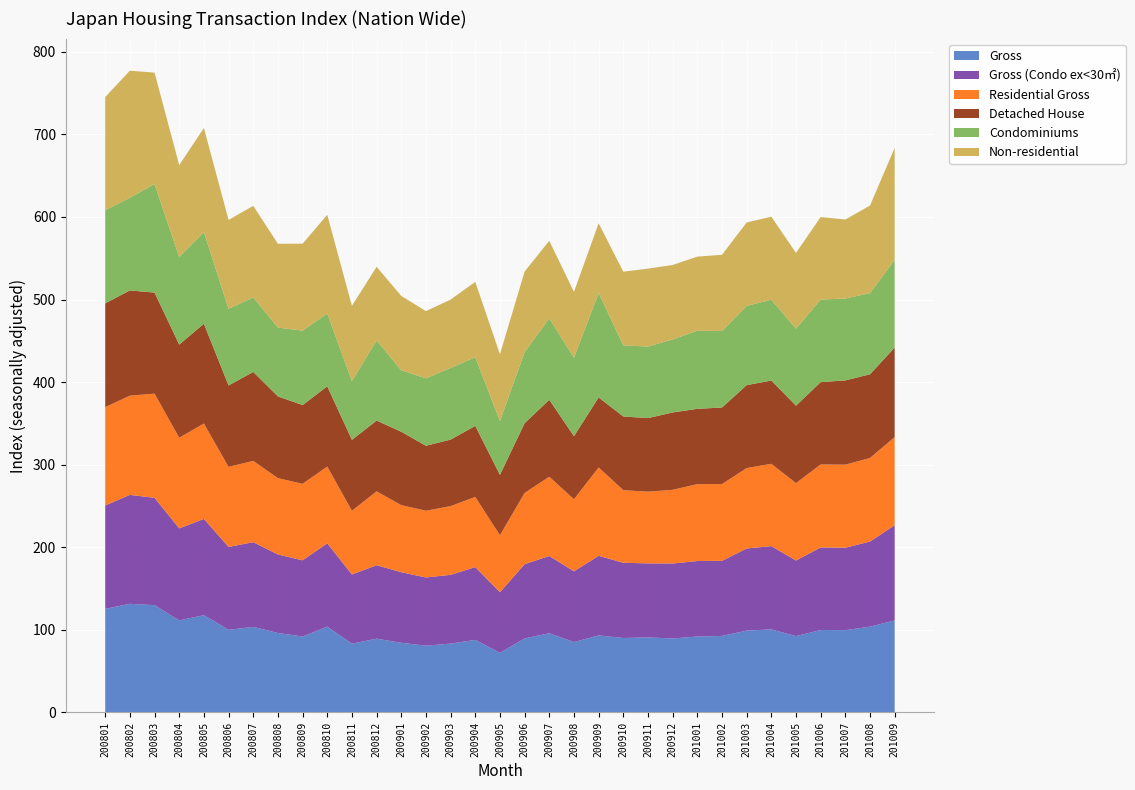

Reading left to right, what are all the values shown in this chart?

Gross: 125.5	131.6	130.0	111.5	117.8	100.1	103.6	96.2	92.0	103.9	83.3	89.4	84.4	80.8	83.4	87.9	72.2	89.7	96.0	85.3	93.3	90.2	90.9	89.6	92.0	92.7	99.1	100.6	92.5	99.9	99.7	103.9	111.4
Gross_Condo_ex30: 125.2	131.9	129.9	111.4	116.5	100.3	102.6	95.1	92.3	100.9	83.8	88.9	85.5	82.6	83.3	88.2	73.3	89.9	93.5	85.6	96.4	91.1	89.7	90.7	91.4	90.9	99.5	100.9	91.6	100.0	99.8	103.1	115.3
Residential_Gross: 119.1	120.2	126.2	109.8	115.5	97.0	98.5	92.5	92.6	93.0	77.2	89.5	81.2	80.8	83.2	85.0	69.1	86.3	96.0	87.3	107.0	88.0	86.8	89.3	93.1	93.0	97.3	99.7	93.7	100.5	100.6	101.2	106.7
Detached_House: 125.6	127.4	122.3	112.8	120.8	98.5	107.7	98.9	95.3	97.2	85.9	85.7	88.8	78.7	80.5	86.0	73.1	84.5	93.2	76.3	84.8	89.2	89.1	93.7	91.2	92.7	100.4	100.8	93.8	99.7	102.0	101.3	108.5
Condominiums: 112.8	112.2	131.6	105.9	111.0	92.8	90.3	83.4	90.2	88.3	71.3	97.0	74.5	81.7	86.8	83.2	65.2	86.1	98.7	95.0	126.4	86.2	86.6	88.4	94.6	92.6	95.9	97.9	93.2	100.0	99.1	98.3	106.1
Non_residential: 137.1	154.0	134.8	111.4	126.1	107.6	110.9	101.5	105.3	119.4	91.0	89.2	90.1	81.4	82.8	91.2	80.8	97.6	93.9	79.8	84.5	89.1	94.4	90.2	89.8	92.3	101.1	100.6	91.8	99.9	95.7	106.0	135.7